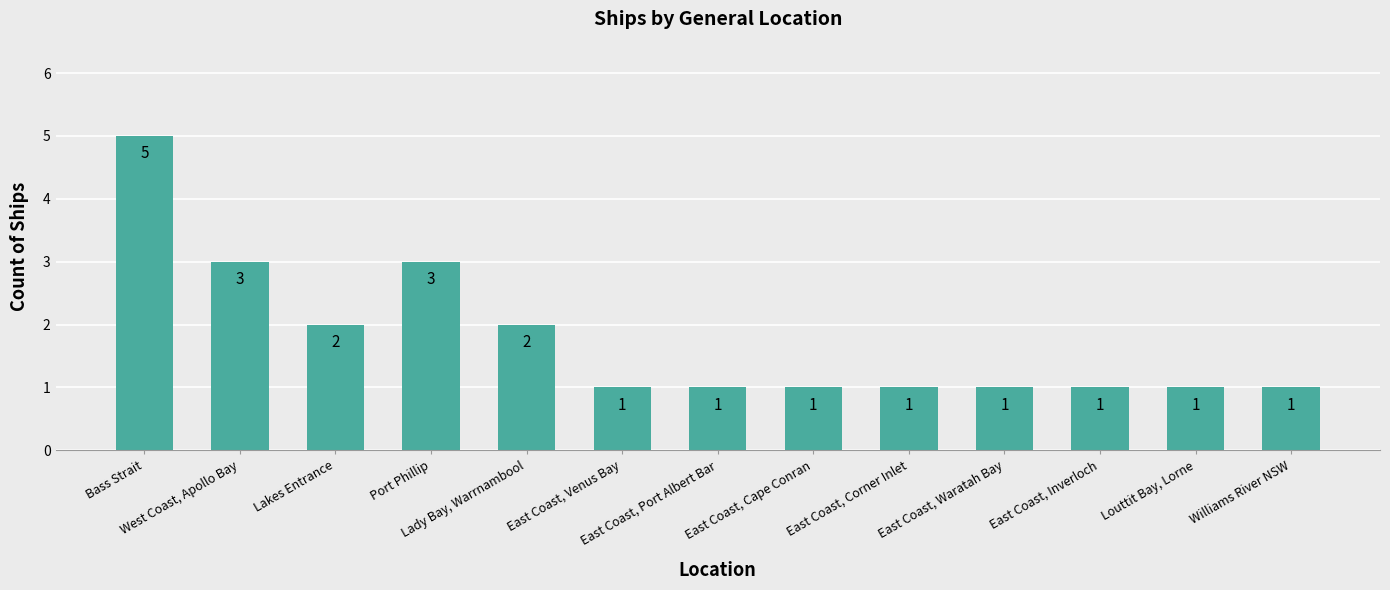

Count the number of values greater than 1.

5